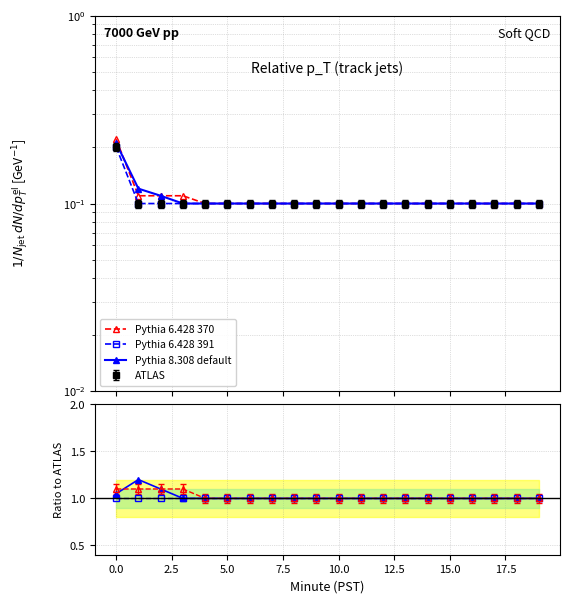

Between 12 and 17, which series saw the biggest shift?

Pythia 6.428 370